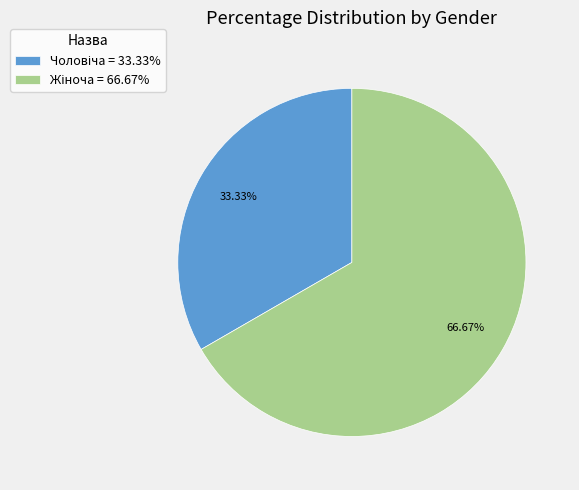

Count the number of slices in the pie.

2